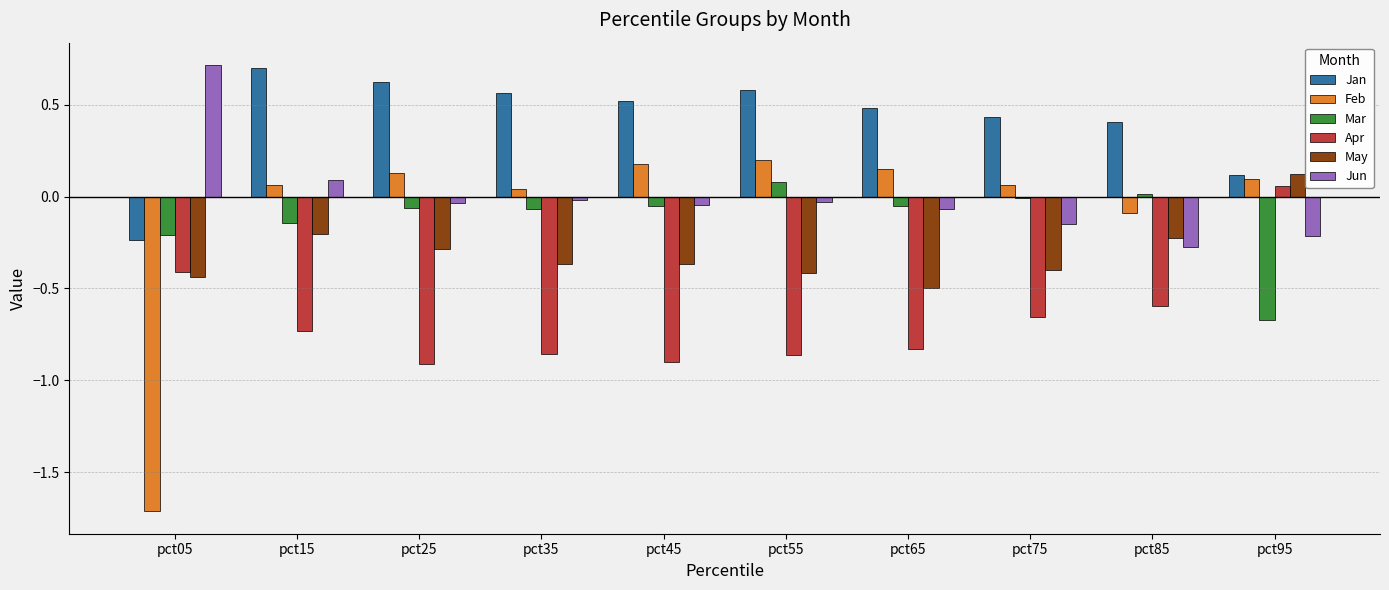

What is the sum of all May values?

-3.1